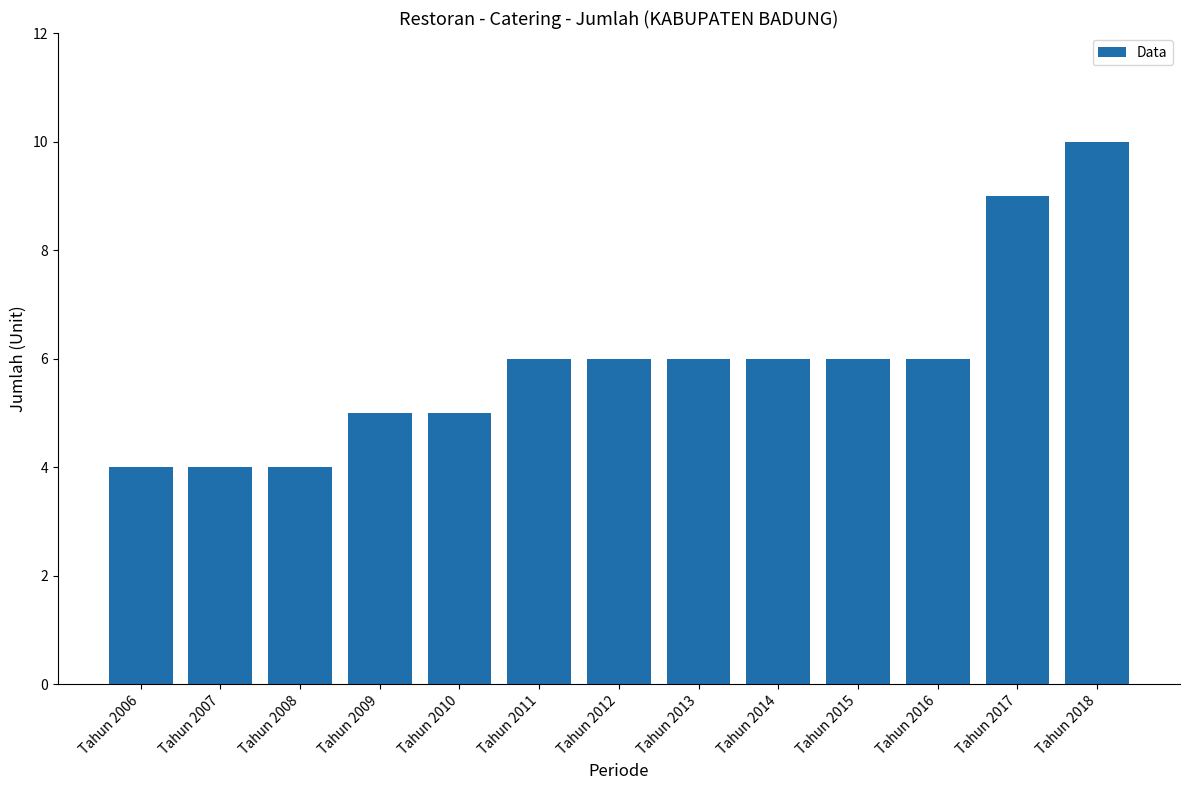

Reading left to right, transcribe all the data shown in this chart.

4	4	4	5	5	6	6	6	6	6	6	9	10